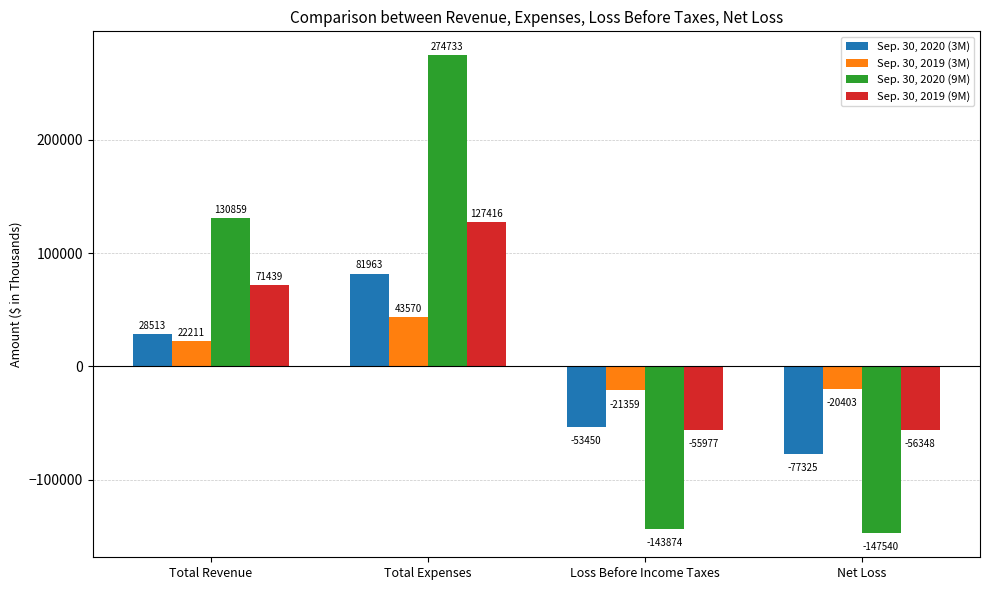

Rank the categories by Sep. 30, 2019 (9M) value from highest to lowest.

Total Expenses, Total Revenue, Loss Before Income Taxes, Net Loss